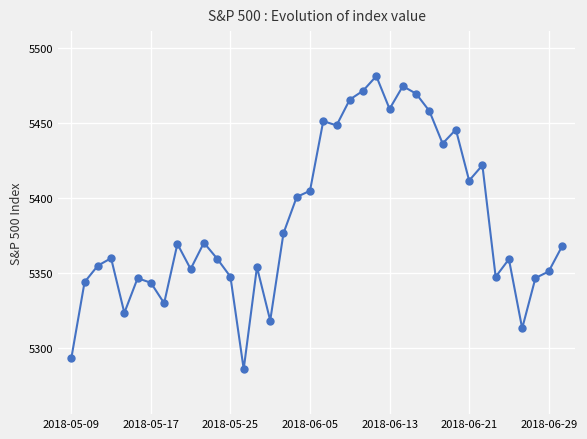

What is the average value?

5384.4